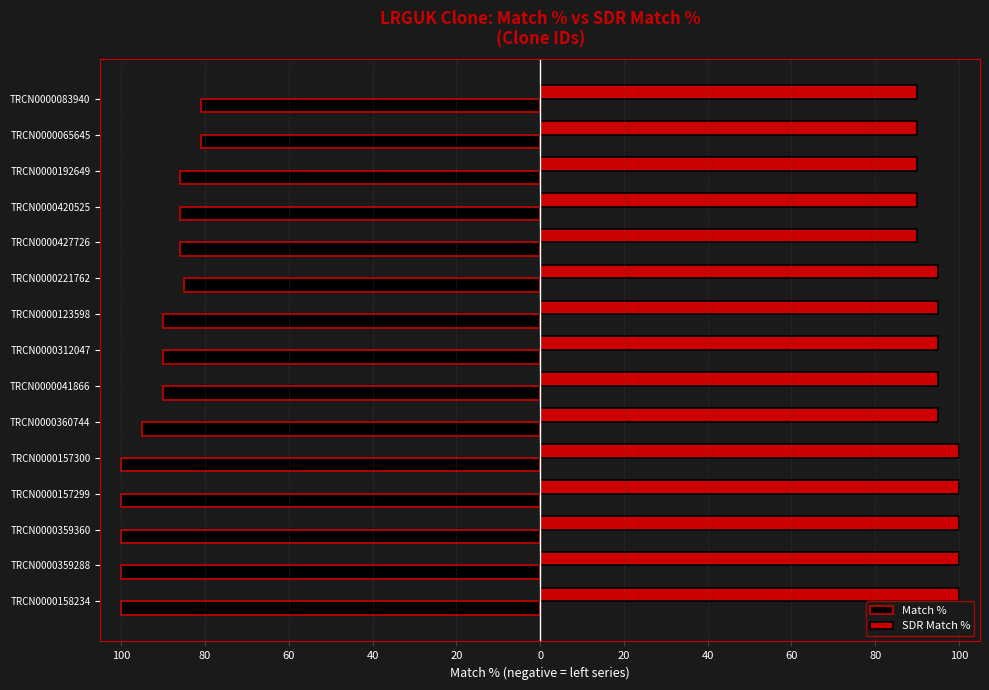

What are all the series names shown in the legend?

Match %, SDR Match %